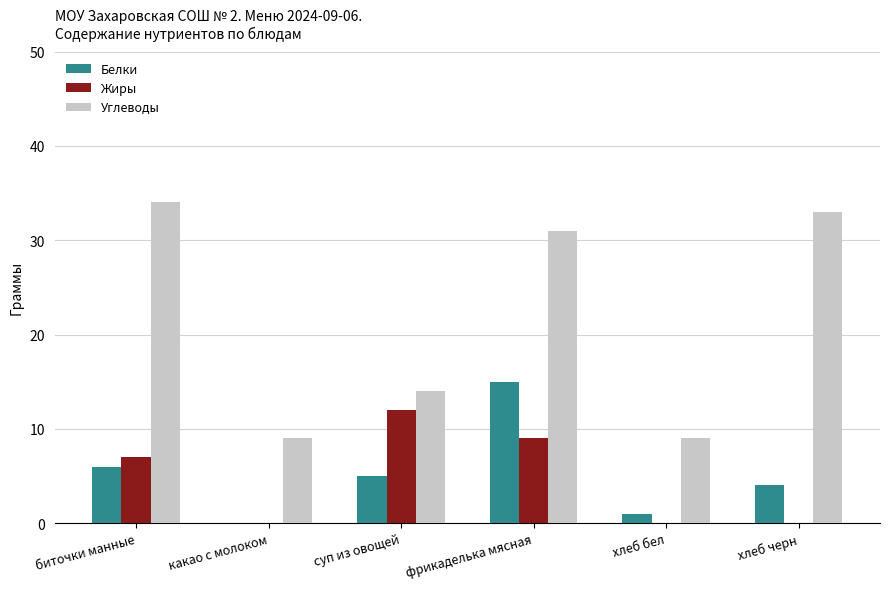

What is the sum of all Углеводы values?

130